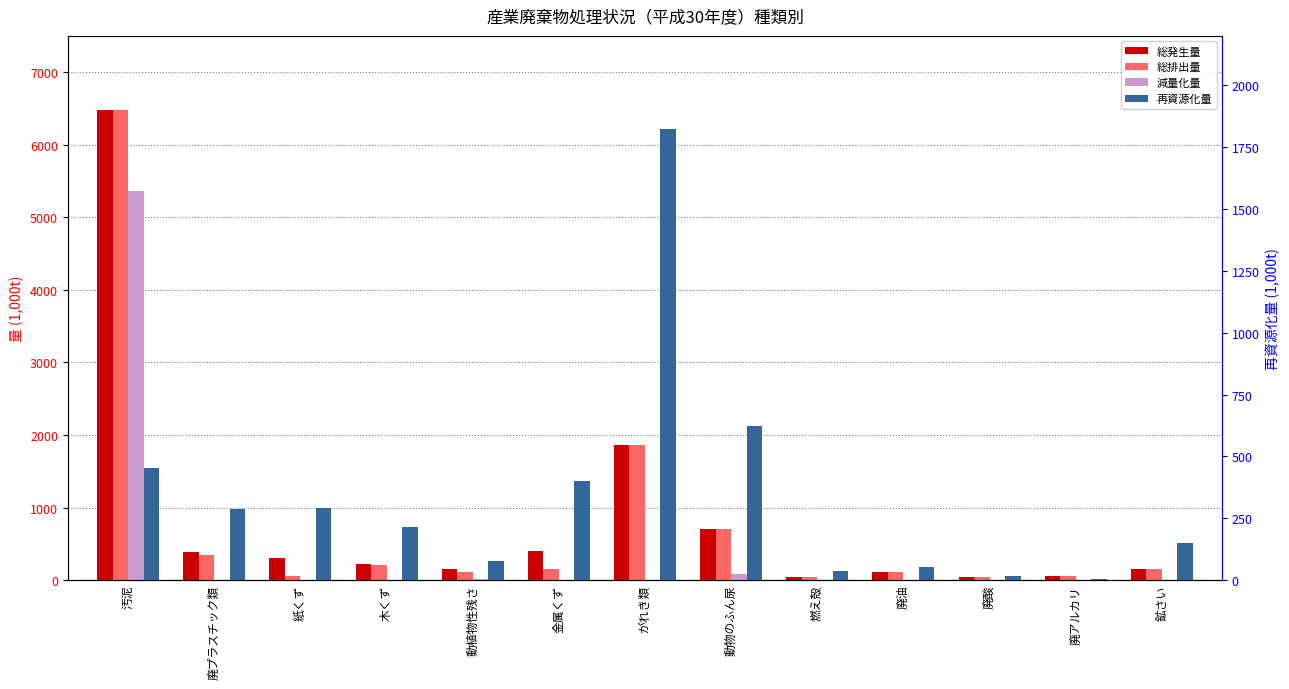

What is the label of the 9th bar from the left?

燃え殻